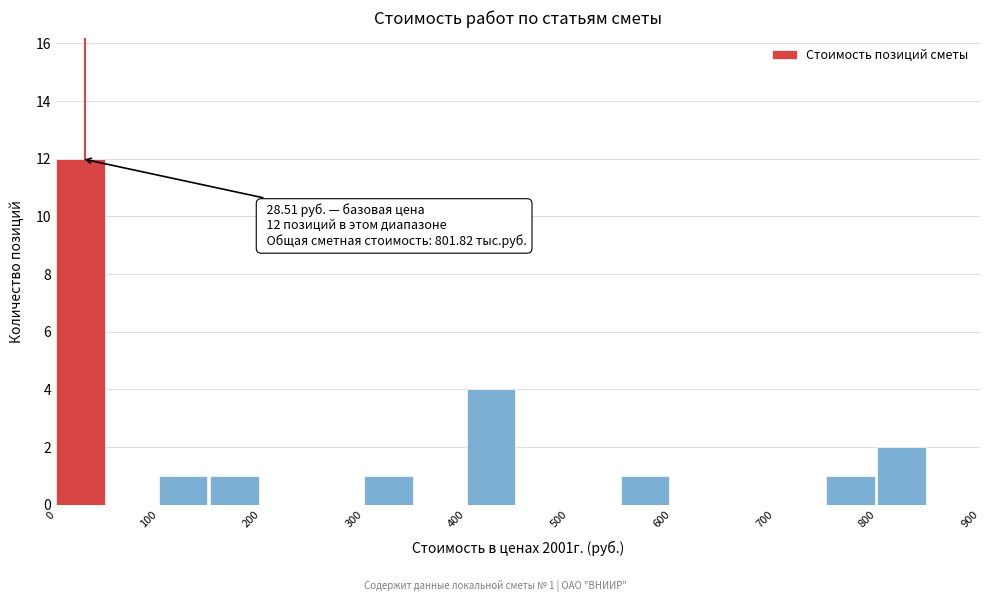

Over which range of the x-axis is the bar tallest?

0 to 50